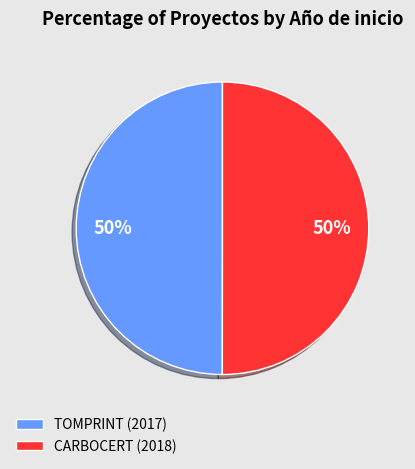

Approximately how many times larger is the value at CARBOCERT (2018) compared to TOMPRINT (2017)?

1.0